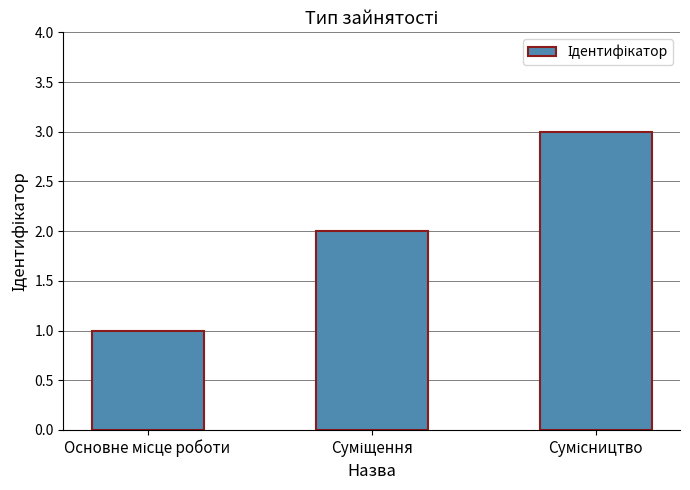

What is the sum of all values?

6